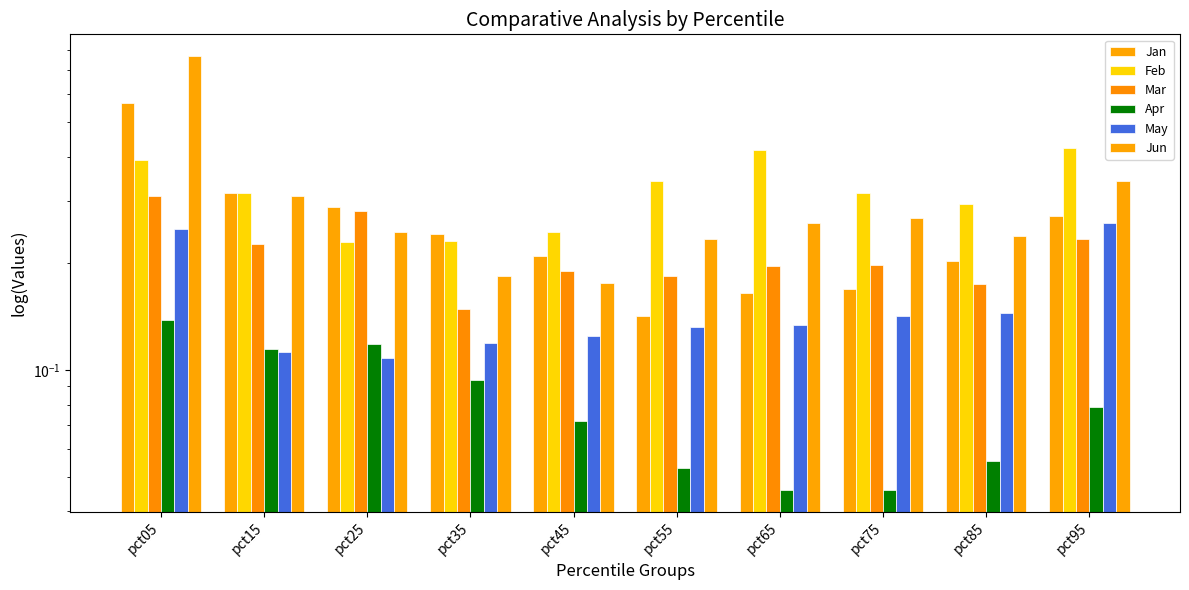

Is it true that Jan equals 0.1 at pct85?

False